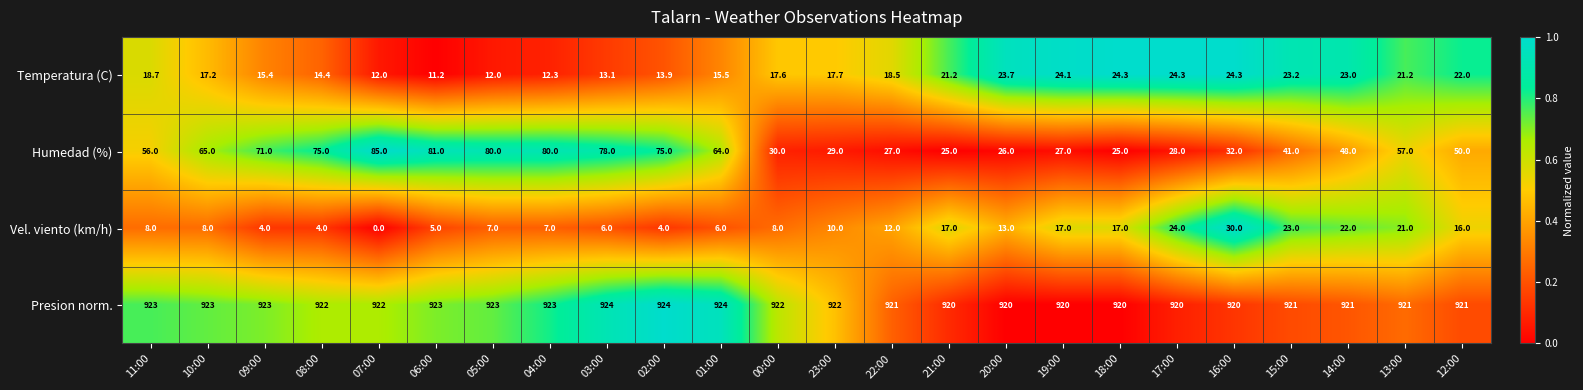

Which series changed the most between 07:00 and 05:00?

Vel. viento (km/h)